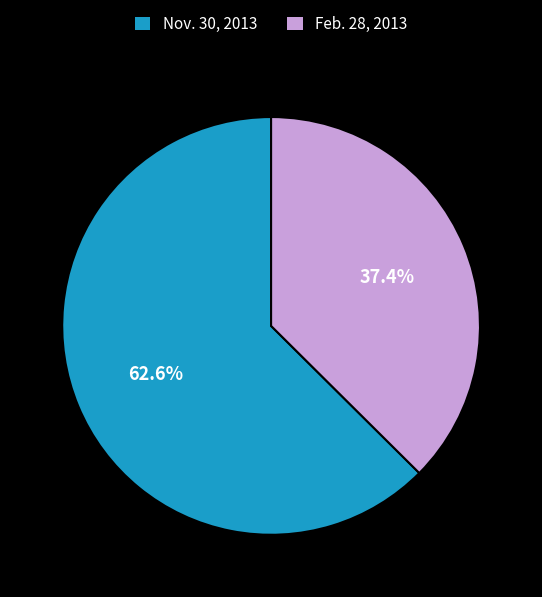

To the nearest percent, what portion does Nov. 30, 2013 represent?

63%